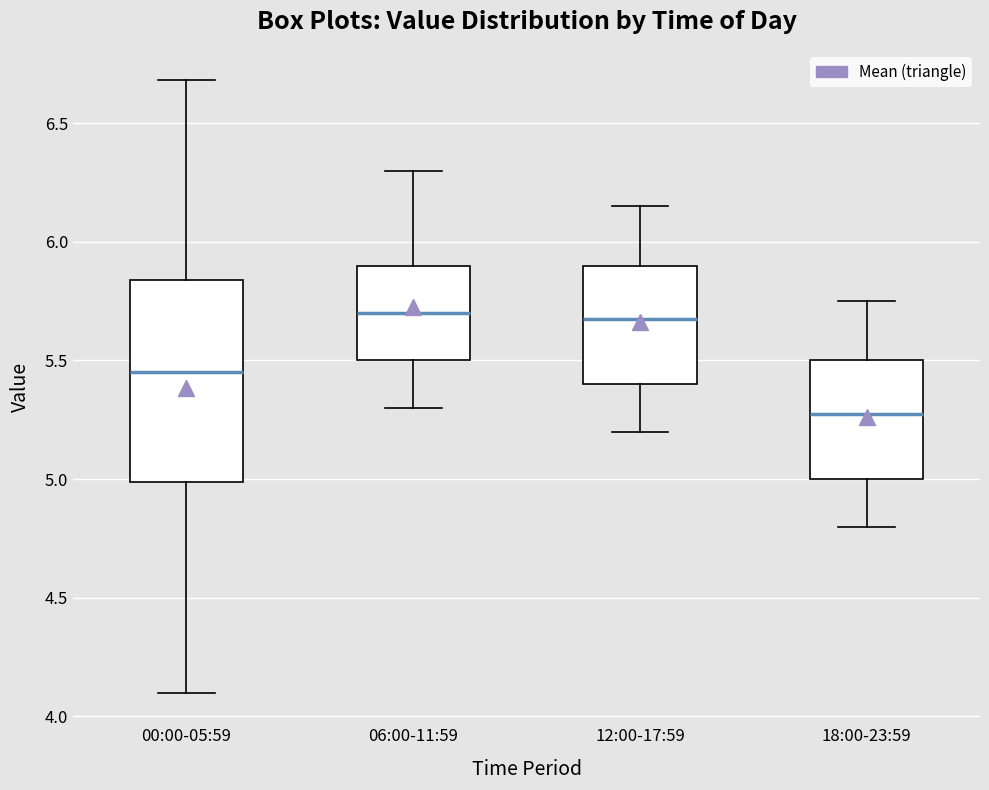

Reading left to right, transcribe this box plot: for each box, give where its median line is, the range the box spans, and where its two whiskers end, as read against the y-axis. The values are not printed on the chart, so give them approximately, as read against the axis.

00:00-05:59: median 5.45, box 5.00 to 5.85, whiskers 4.10 to 6.70
06:00-11:59: median 5.70, box 5.50 to 5.90, whiskers 5.30 to 6.30
12:00-17:59: median 5.70, box 5.40 to 5.90, whiskers 5.20 to 6.15
18:00-23:59: median 5.30, box 5.00 to 5.50, whiskers 4.80 to 5.75